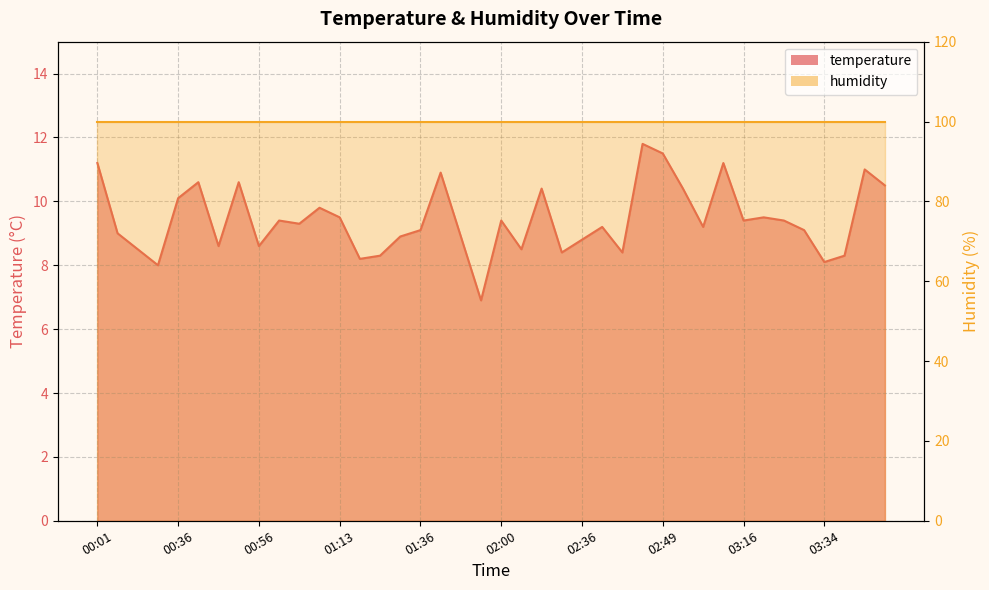

Rank the categories by value from lowest to highest.

01:51, 00:34, 03:34, 01:16, 01:28, 03:40, 02:33, 02:44, 00:31, 02:21, 00:46, 00:56, 02:36, 01:31, 01:43, 00:26, 01:36, 03:26, 02:41, 03:02, 01:06, 00:58, 02:00, 03:16, 03:24, 01:13, 03:21, 01:08, 00:36, 02:30, 02:54, 03:46, 00:39, 00:53, 01:38, 03:43, 00:01, 03:05, 02:49, 02:46